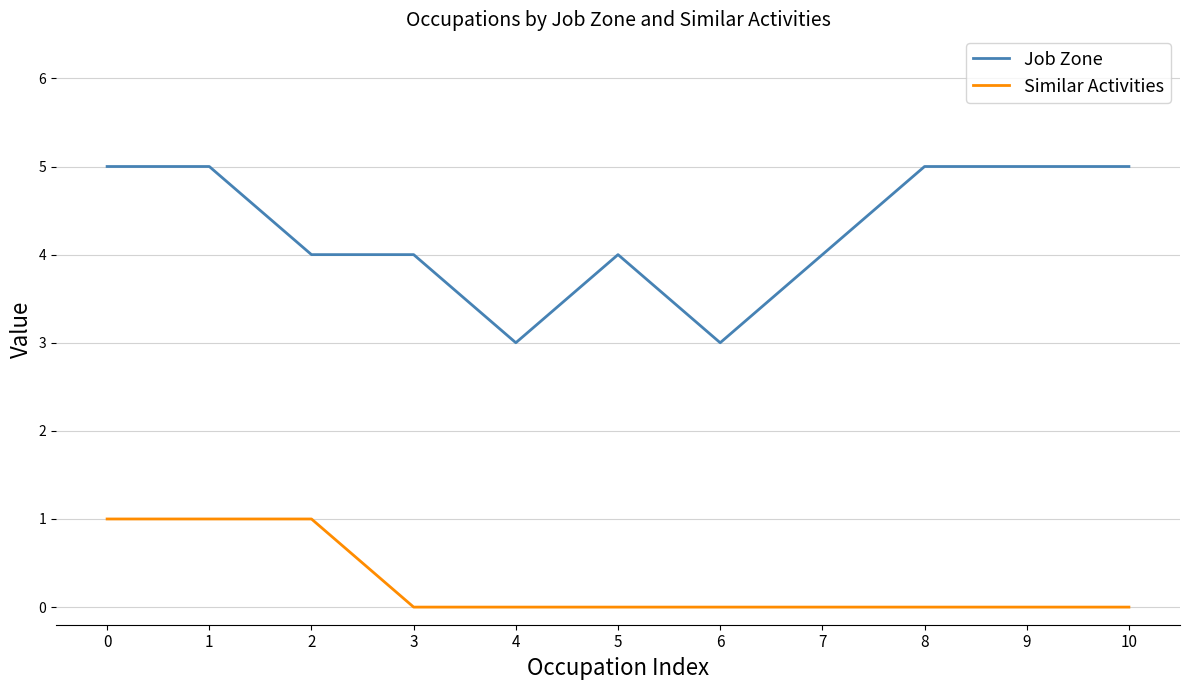

At 3, list the series in order from largest to smallest.

Job Zone, Similar Activities